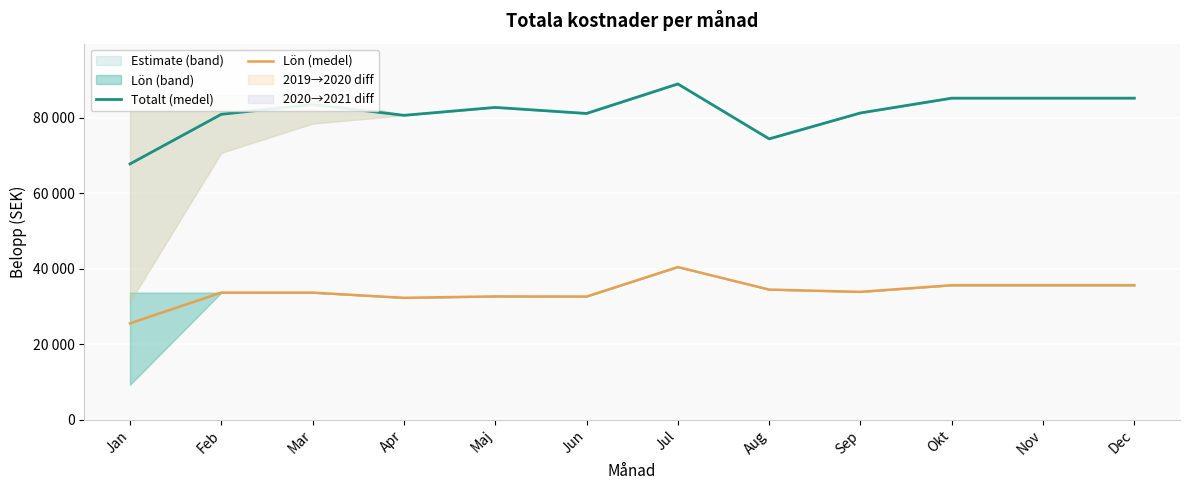

At which label does Lön (medel) reach its minimum?

Jan